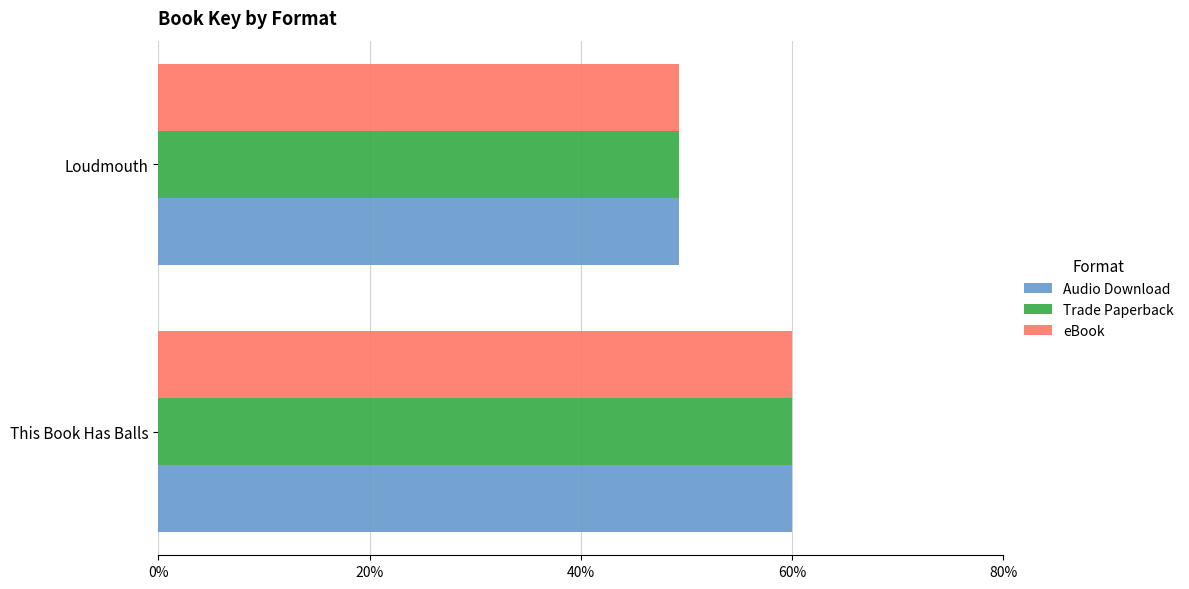

What is the difference between the maximum and minimum values in the Trade Paperback series?

10.7